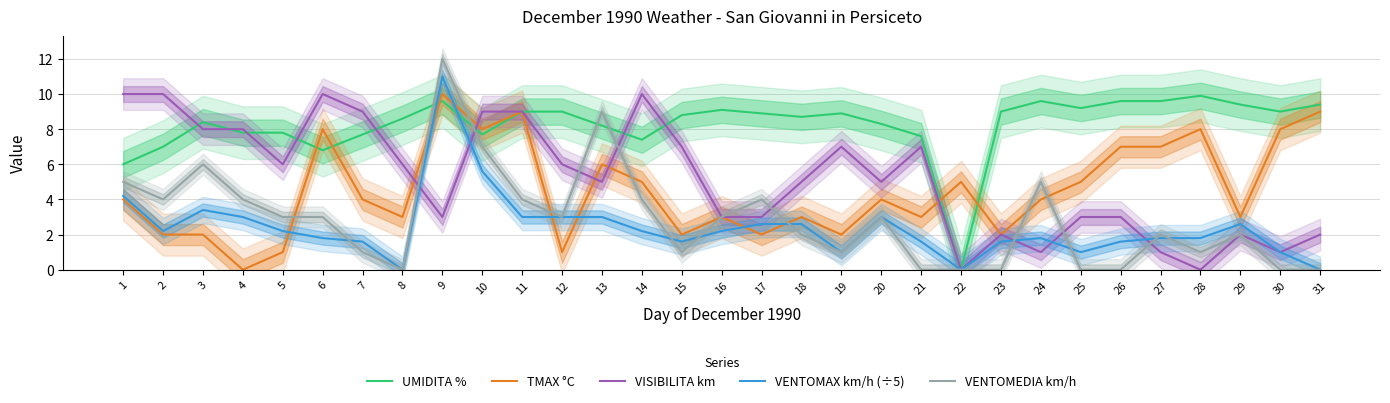

Count the number of data series in this chart.

5